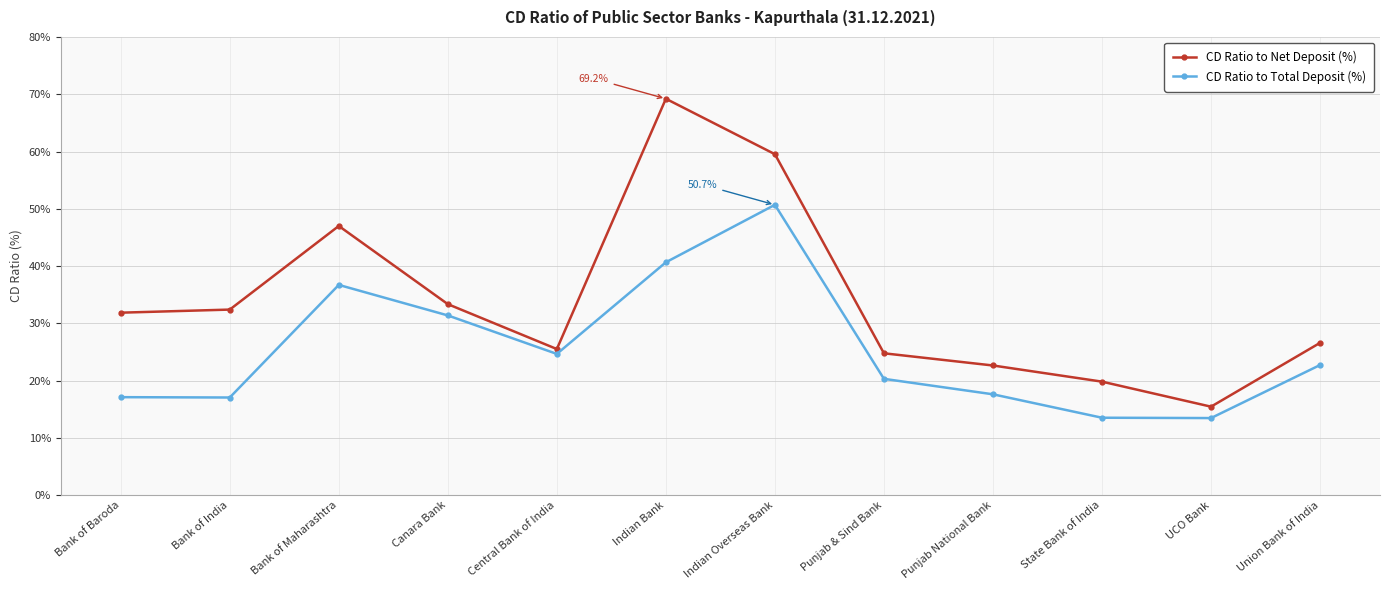

What is the lowest value of the CD Ratio to Total Deposit (%) series?

13.5